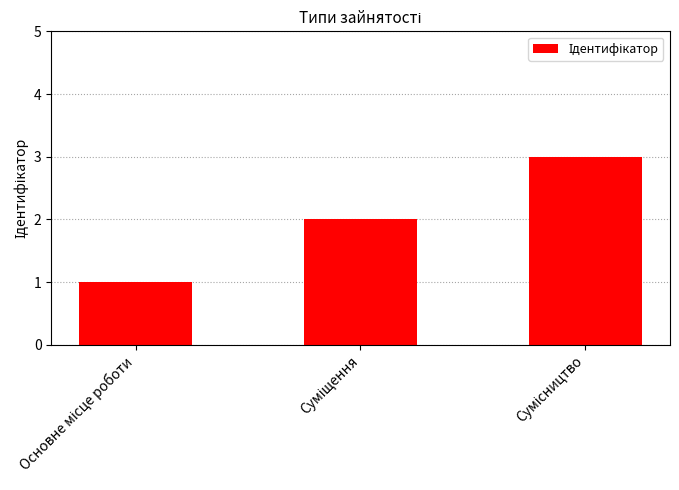

What is the sum of all values?

6